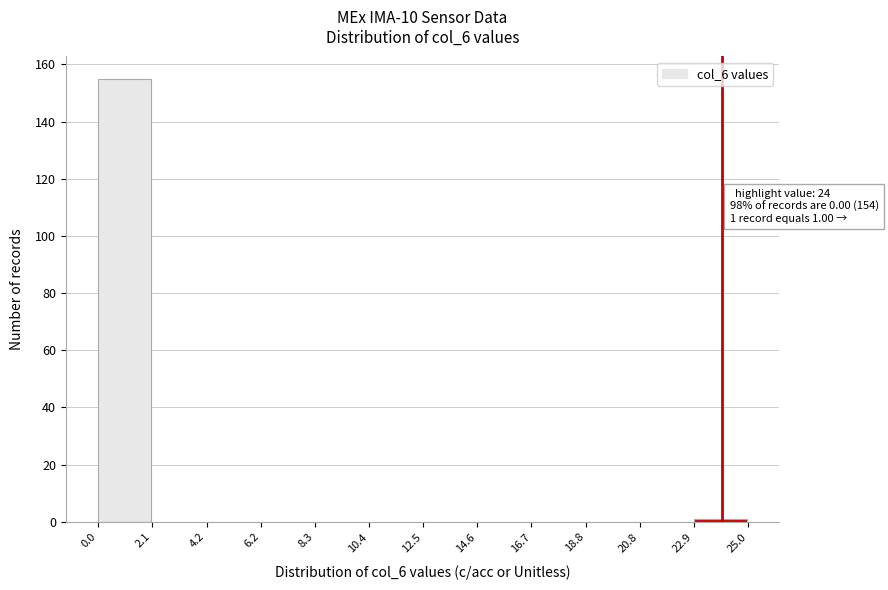

Over which range of the x-axis is the bar tallest?

0.0 to 2.1